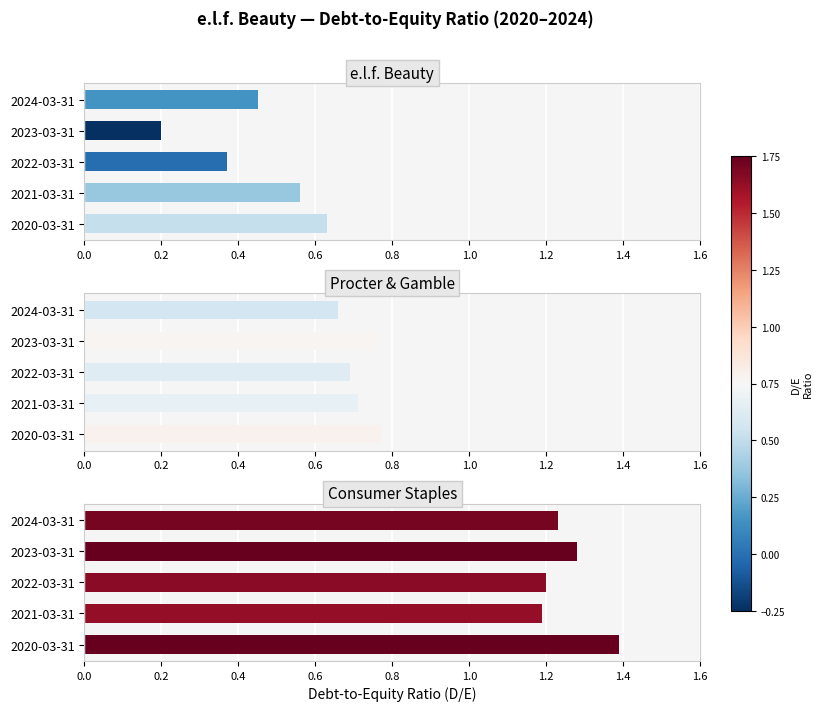

What is the difference between the maximum and minimum values in the e.l.f. Beauty series?

0.4